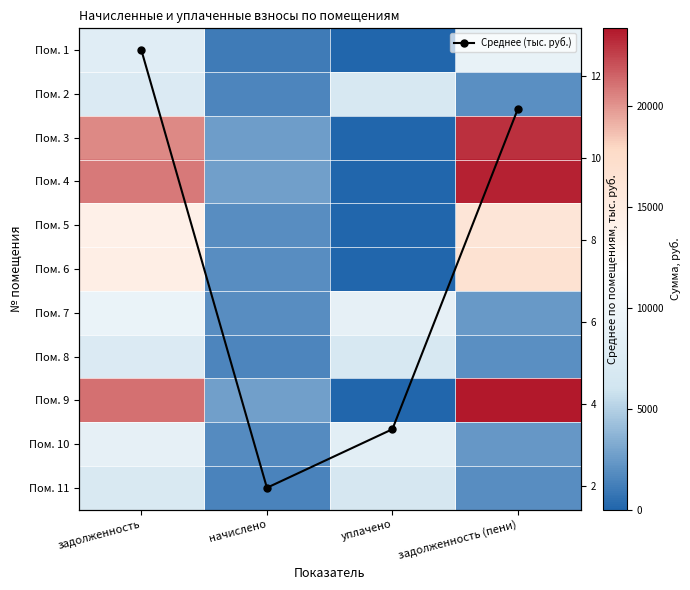

Rank the series by their maximum value, from lowest to highest.

Среднее (тыс. руб.), Пом. 11, Пом. 2, Пом. 8, Пом. 10, Пом. 1, Пом. 7, Пом. 5, Пом. 6, Пом. 3, Пом. 4, Пом. 9